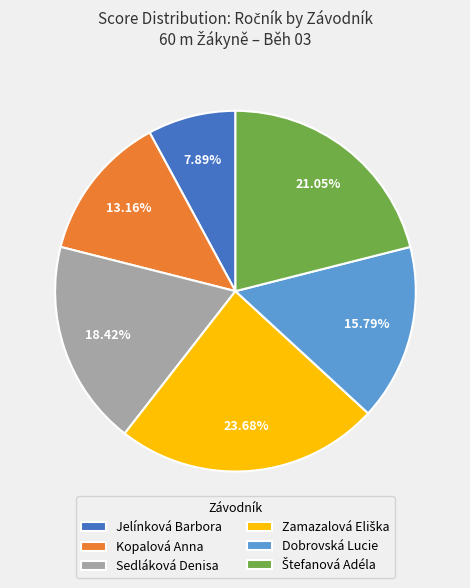

Does any single category account for the majority?

No